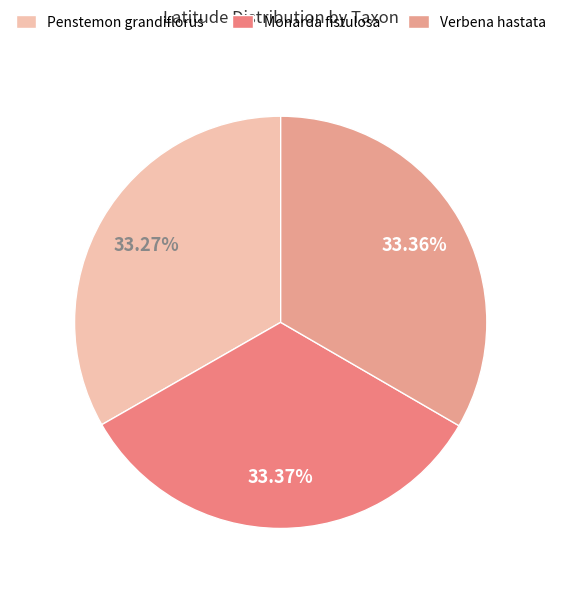

What is the change in value from Penstemon grandiflorus to Monarda fistulosa?

+0.1